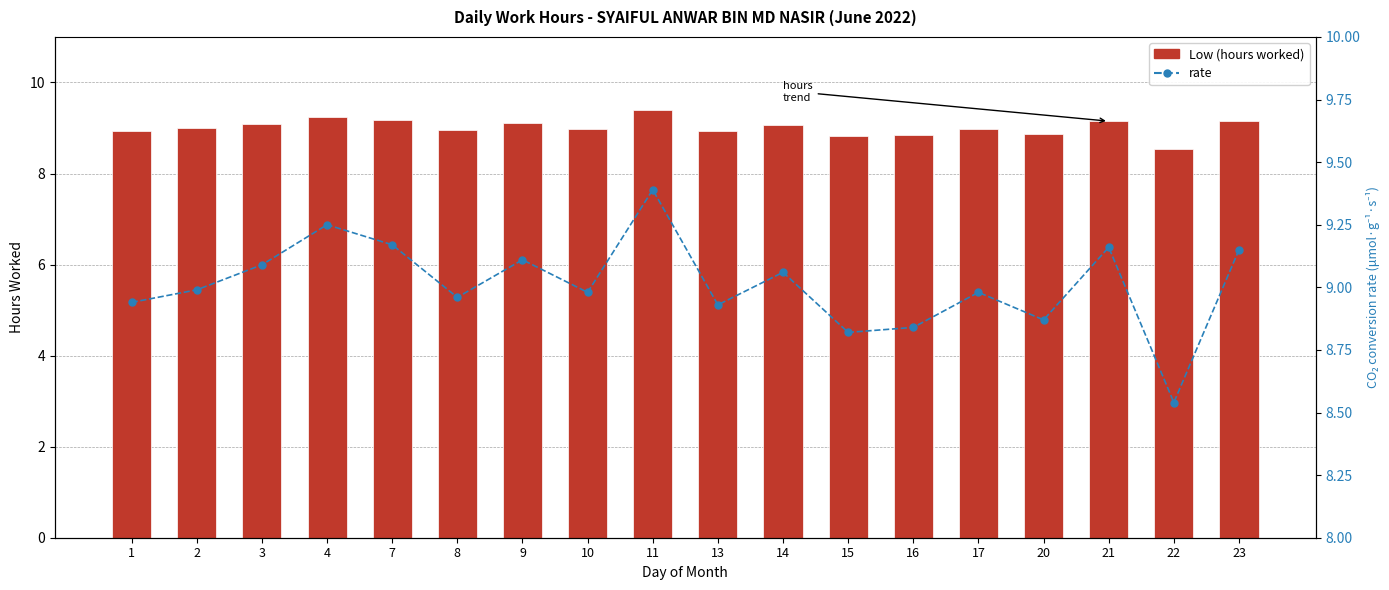

What is the sum of the Low (hours worked) values at 8 and 13?

17.9